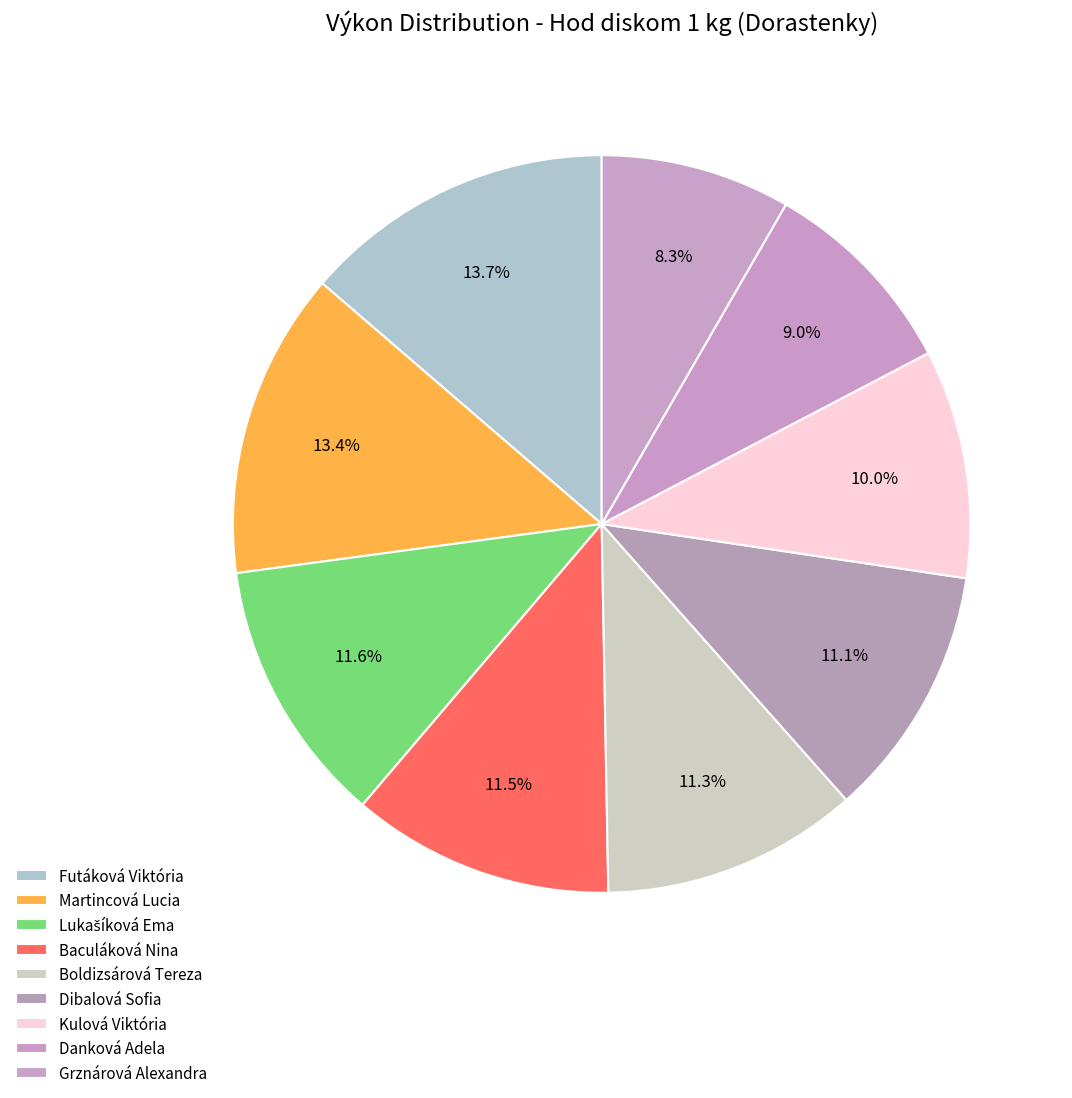

Which slice is the largest?

Futáková Viktória